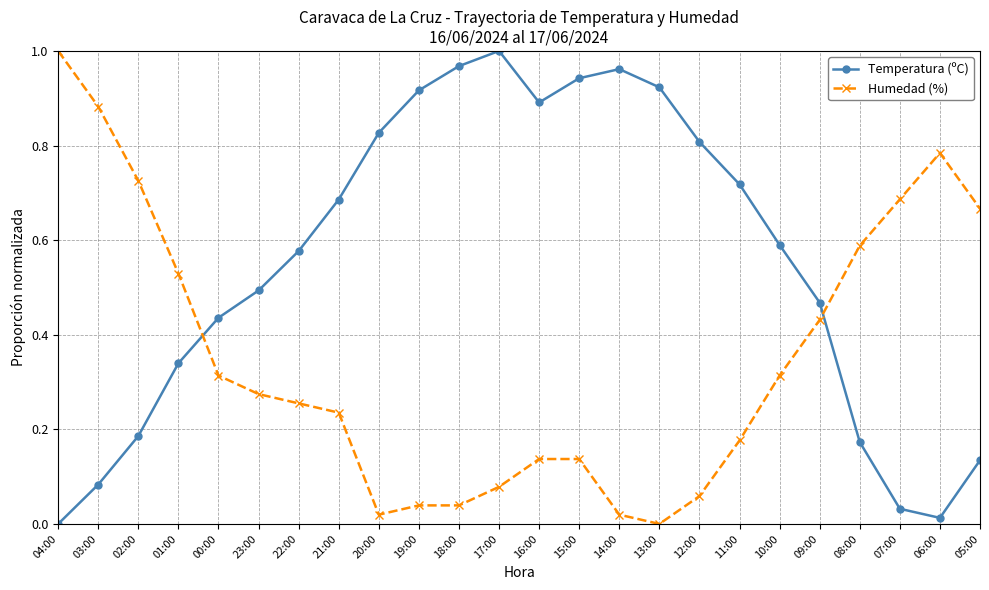

What is the sum of all Humedad (%) values?

8.4